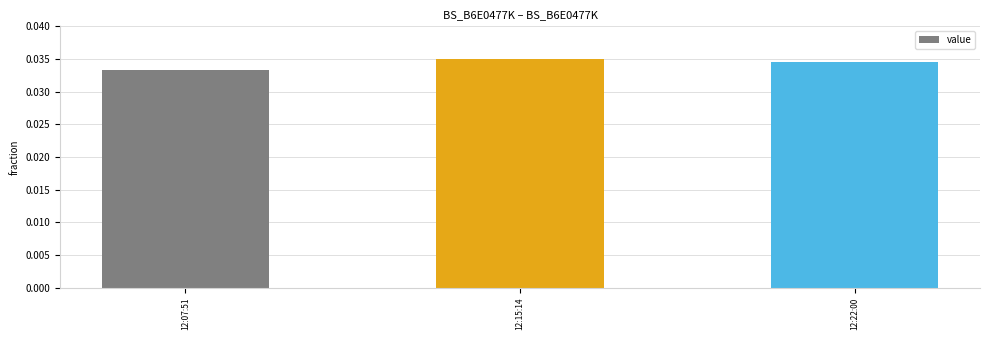

List the labels in order of value, smallest first.

12:07:51, 12:22:00, 12:15:14